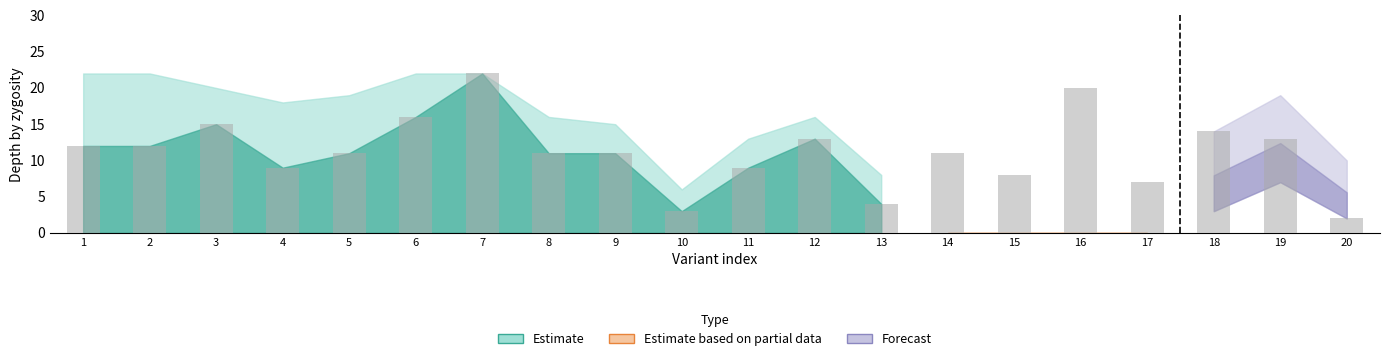

What is the average value?

11